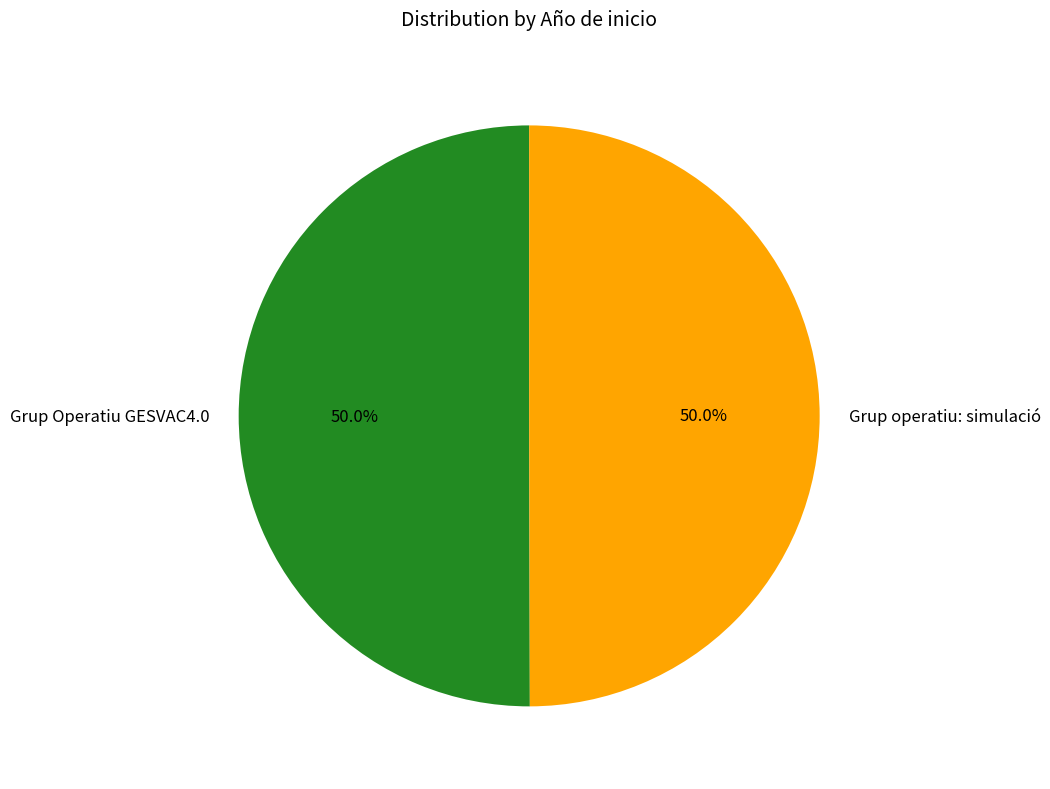

What is the ratio of the value at Grup operatiu: simulació to the value at Grup Operatiu GESVAC4.0?

1.0